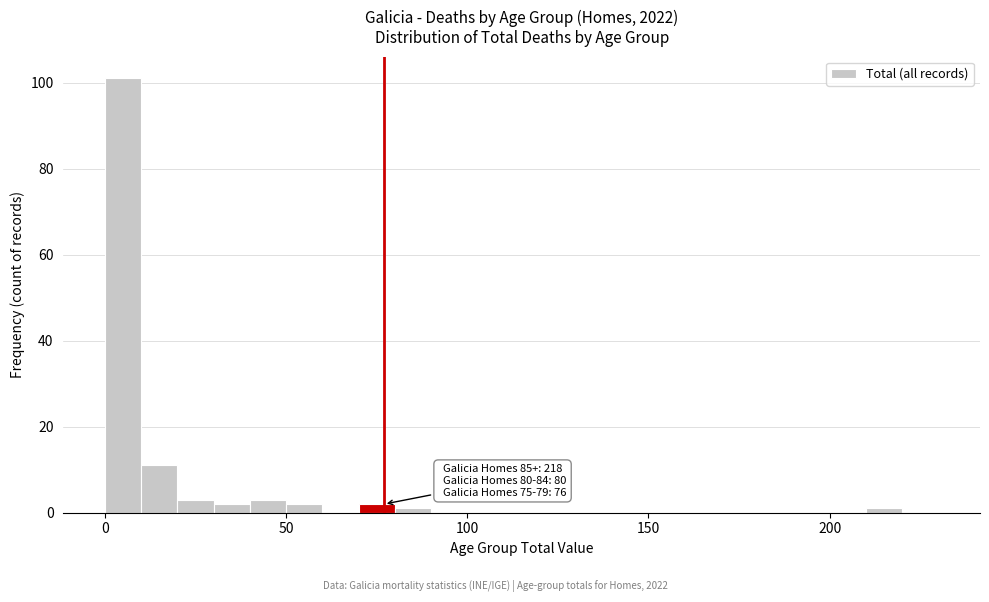

Around what value on the x-axis is the tallest bar? Give the approximate position of its centre, as read against the axis.

5